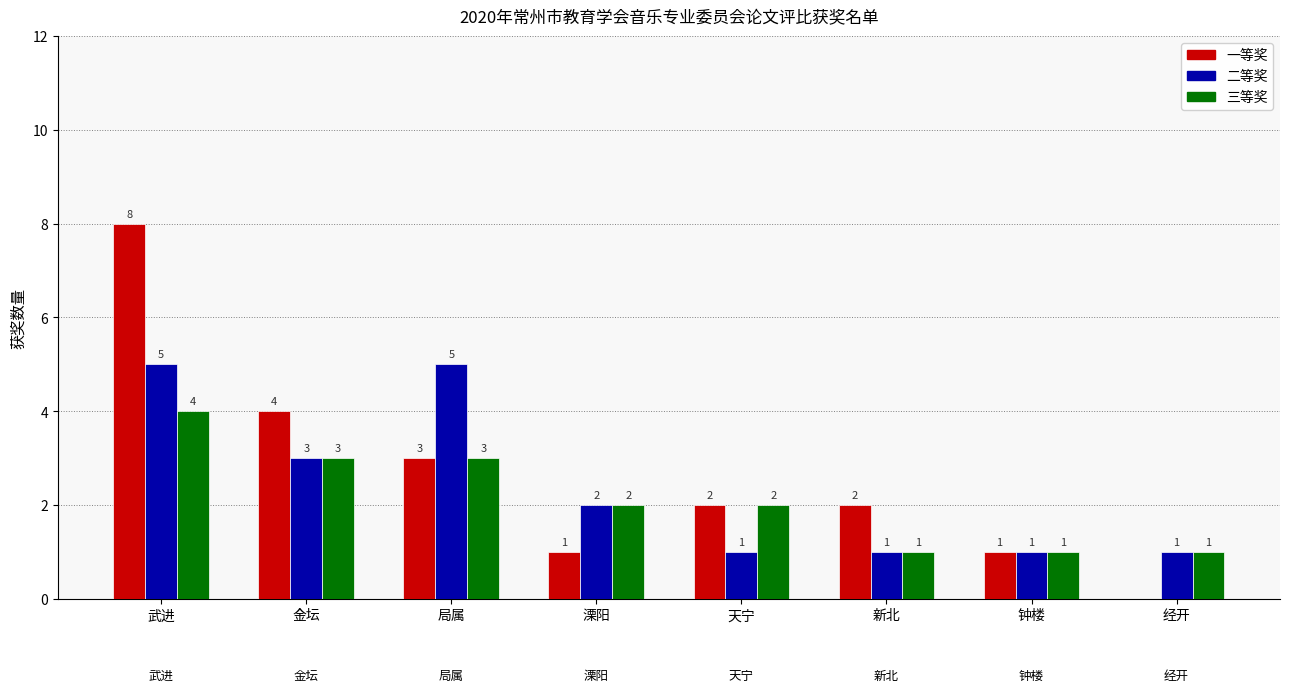

What is the sum of the 一等奖 values at 经开 and 武进?

8